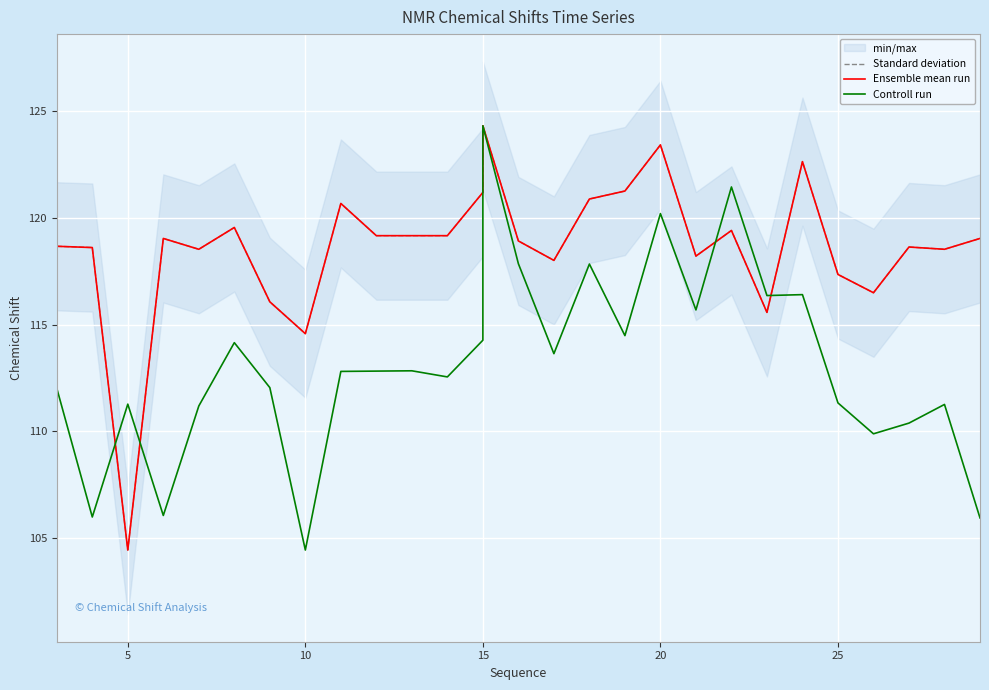

What is the difference between the maximum and minimum values in the Ensemble mean run series?

19.9